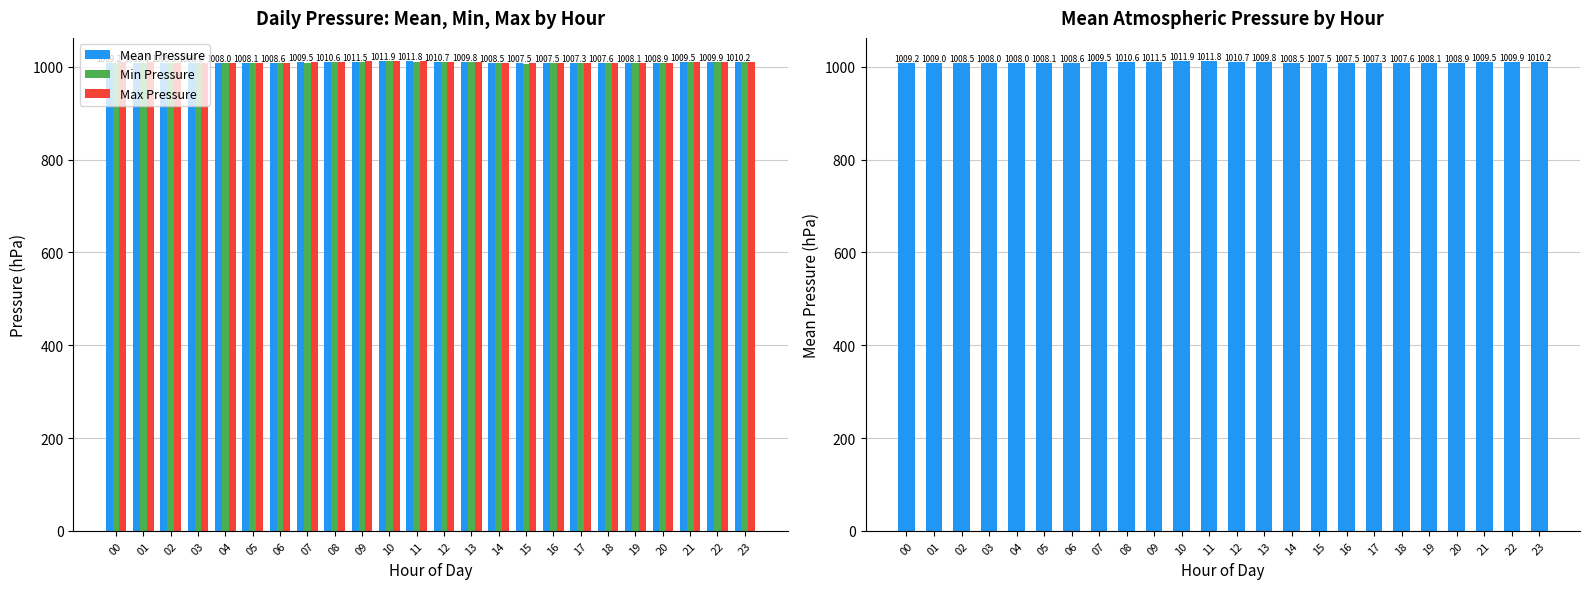

Rank the categories by Min Pressure value from lowest to highest.

15, 03, 17, 04, 05, 16, 18, 02, 01, 00, 06, 19, 14, 20, 07, 13, 21, 22, 23, 08, 12, 09, 11, 10